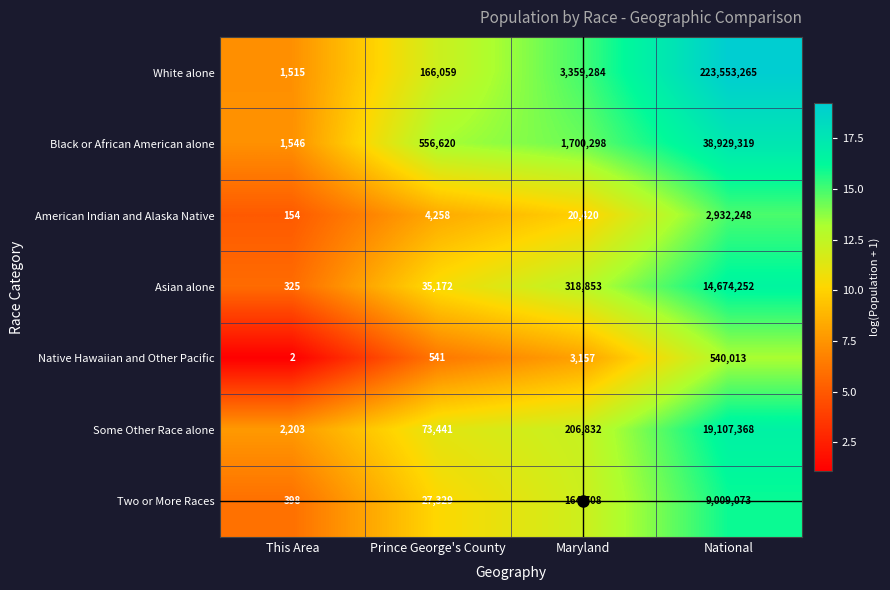

Which category has the lowest value across all series?

This Area